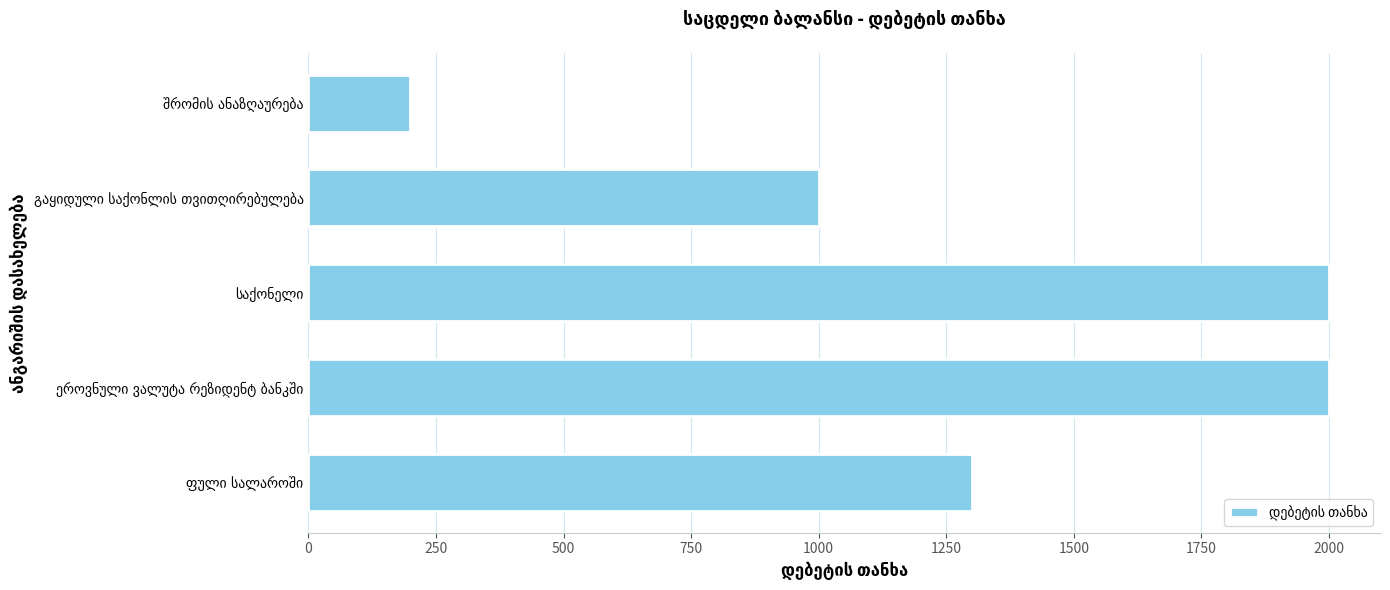

What is the sum of all values?

6500